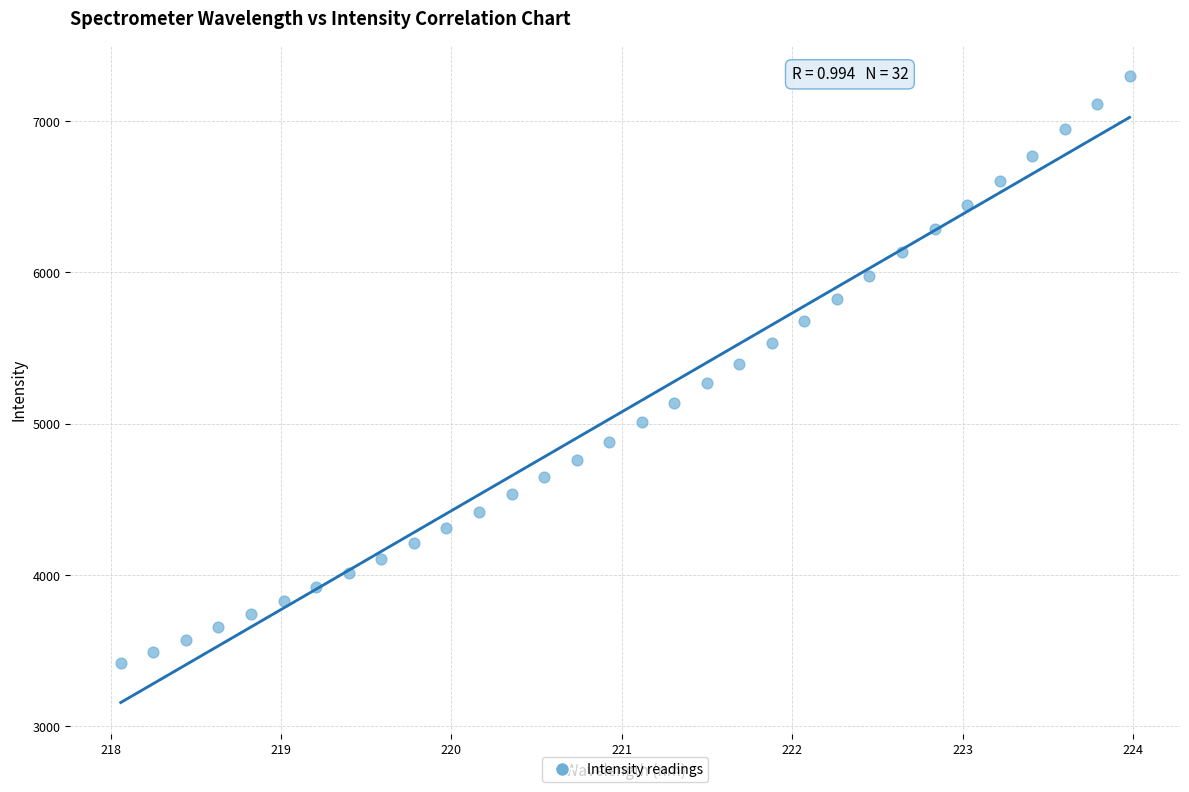

What is the range of Y values (max minus min)?

3877.5